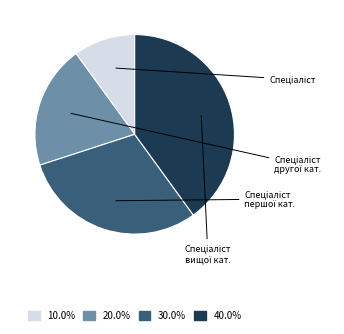

Is there a majority slice in this chart?

No